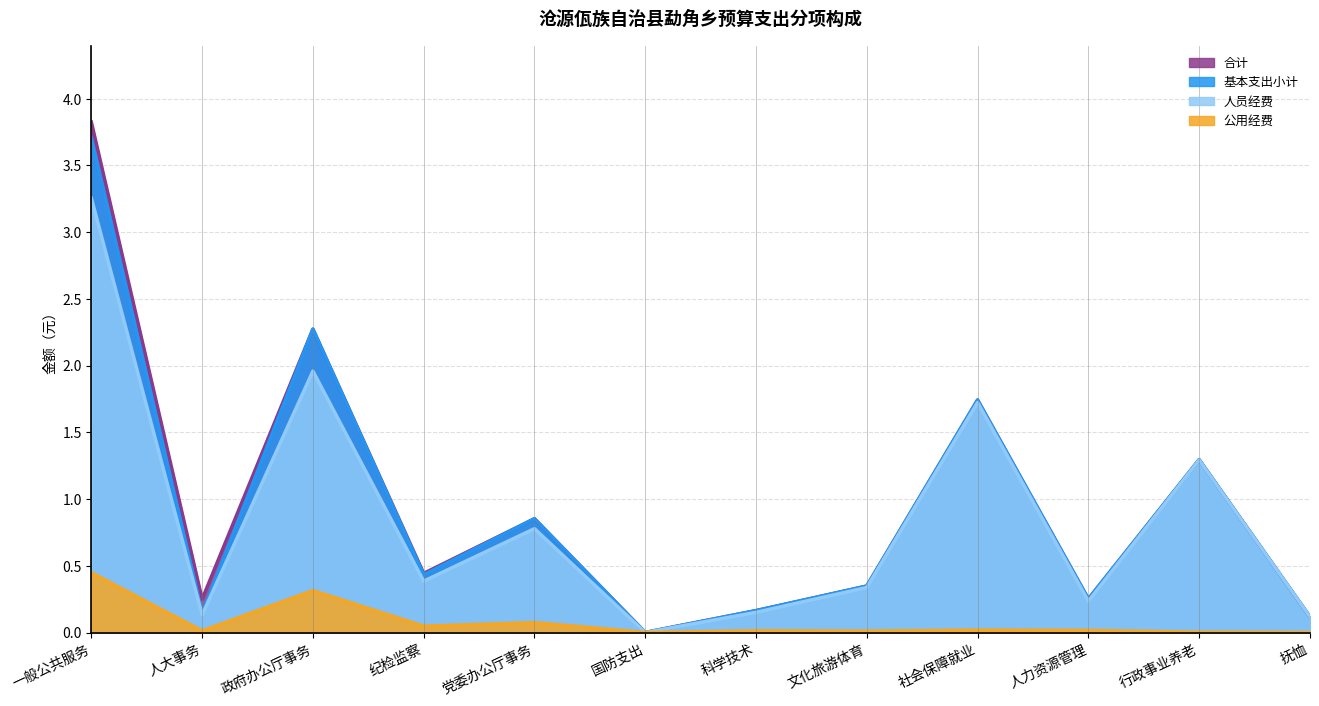

Which series has the largest range (max minus min)?

合计